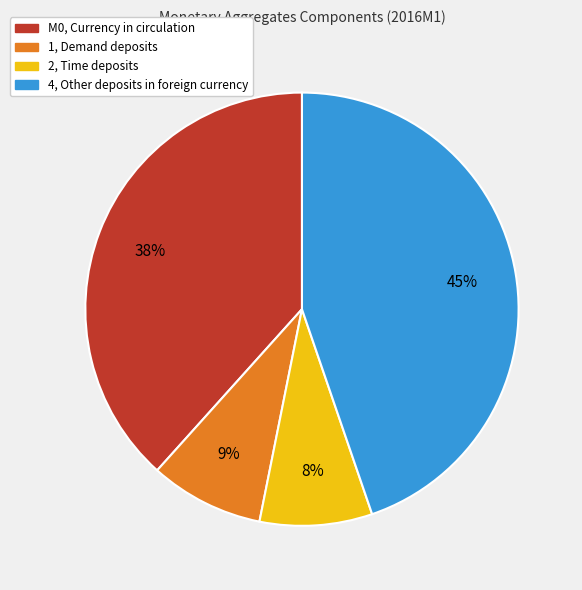

To the nearest percent, what portion does 1, Demand deposits represent?

9%